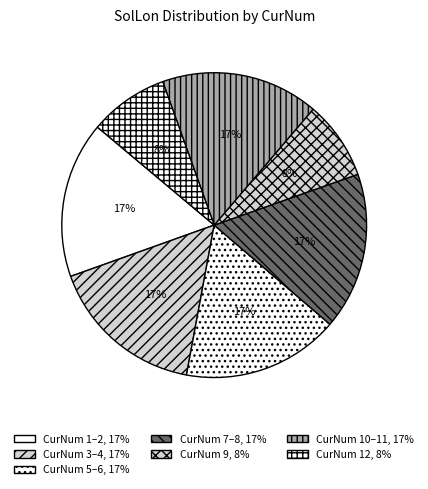

How many slices are in this pie chart?

7